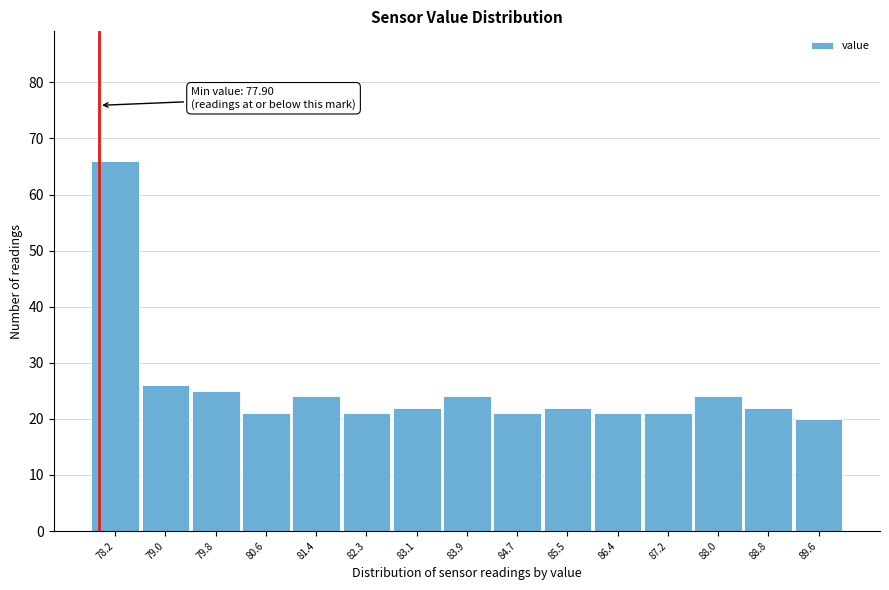

Over which range of the x-axis is the bar tallest?

77.75 to 78.57